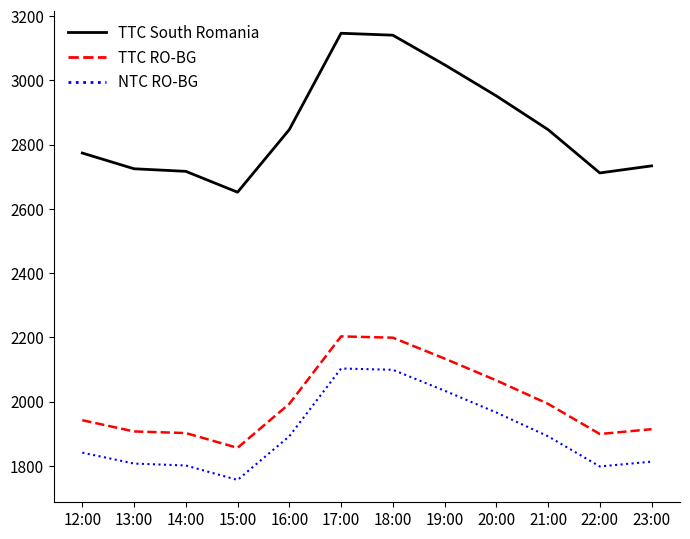

Which series has the widest spread of values?

TTC South Romania